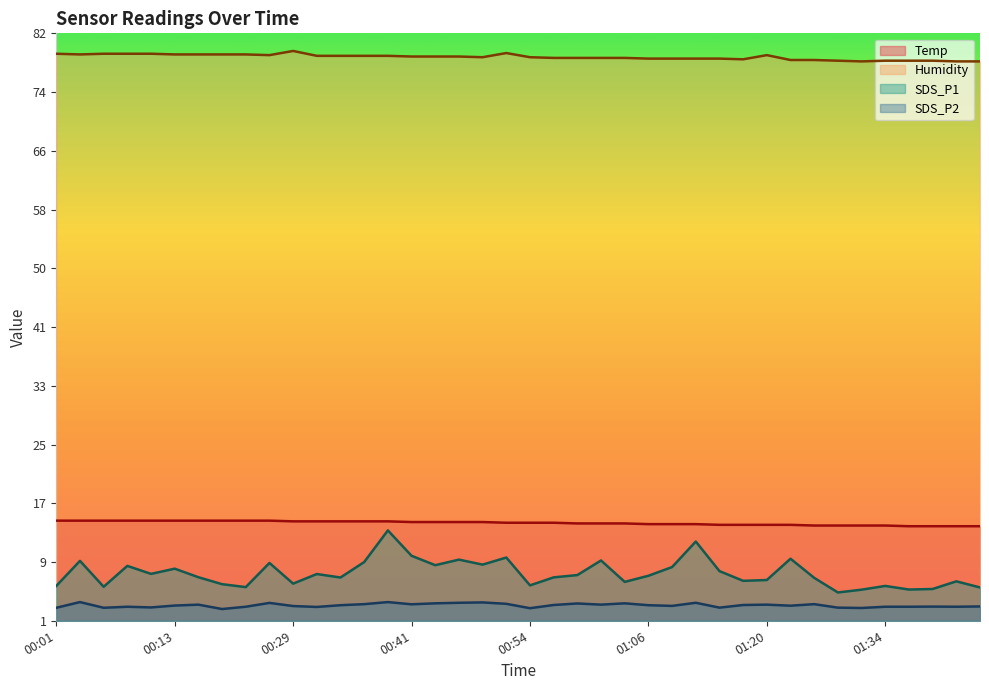

True or false: SDS_P1 and SDS_P2 intersect in this chart.

False